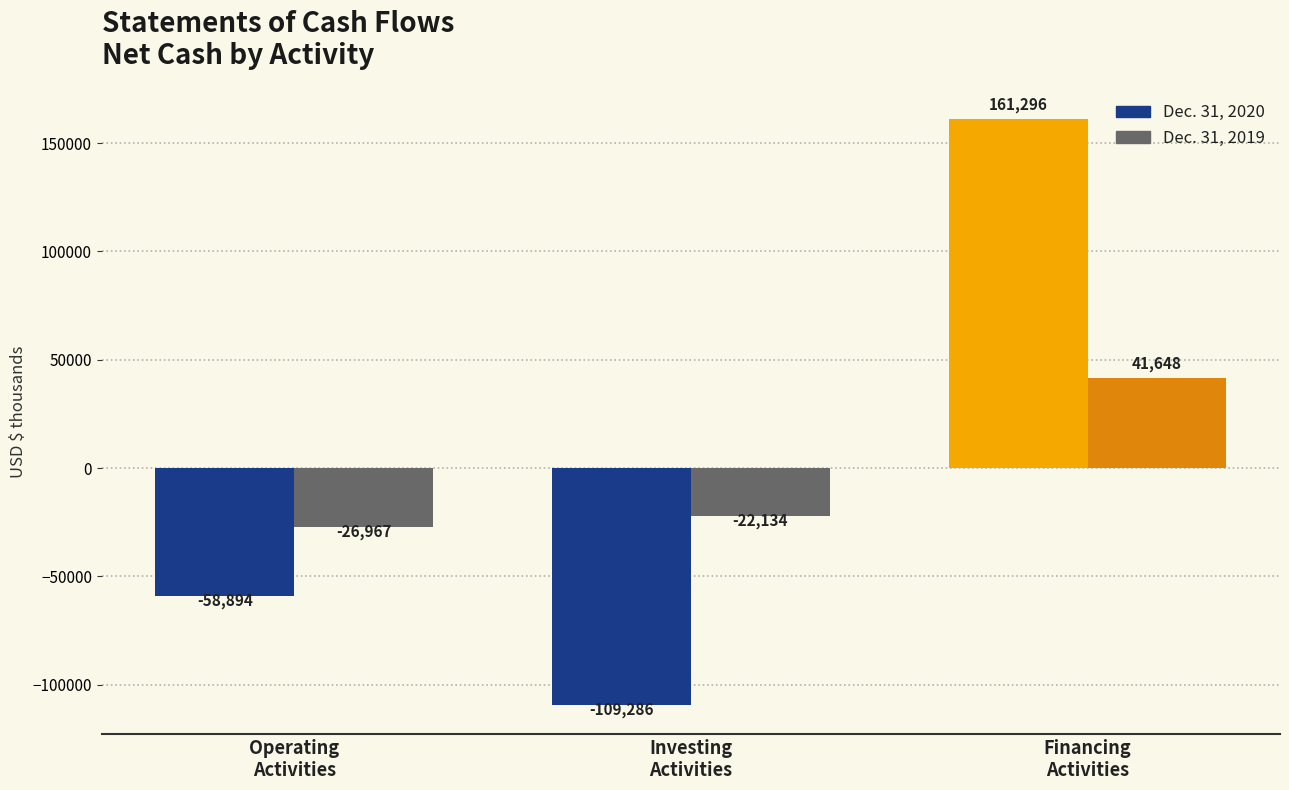

What is the value of the Dec. 31, 2019 bar at the 3rd from the left?

41648